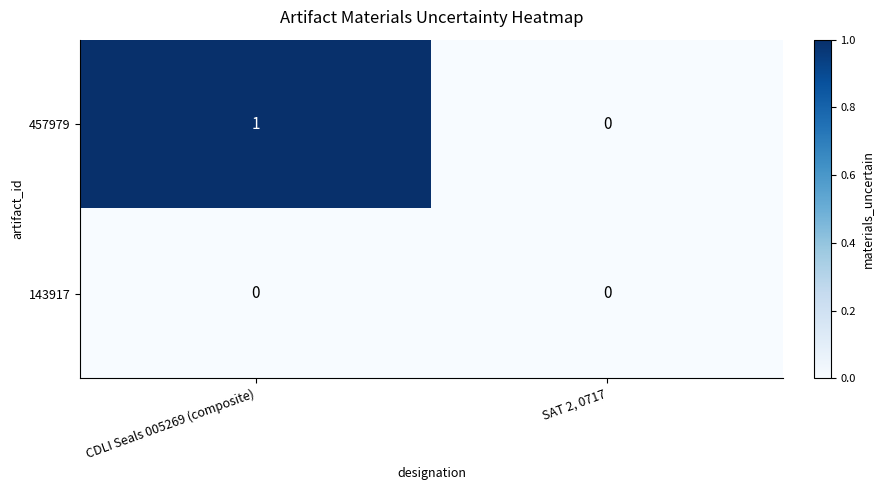

At CDLI Seals 005269 (composite), list the series in order from largest to smallest.

457979, 143917